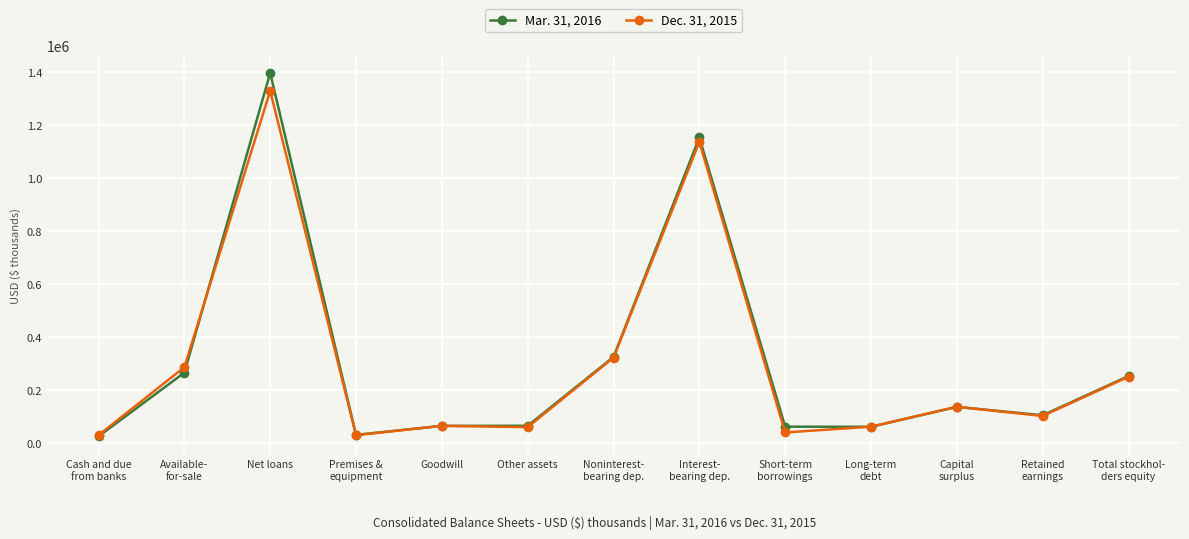

At which category does Mar. 31, 2016 reach its first local peak?

Net loans